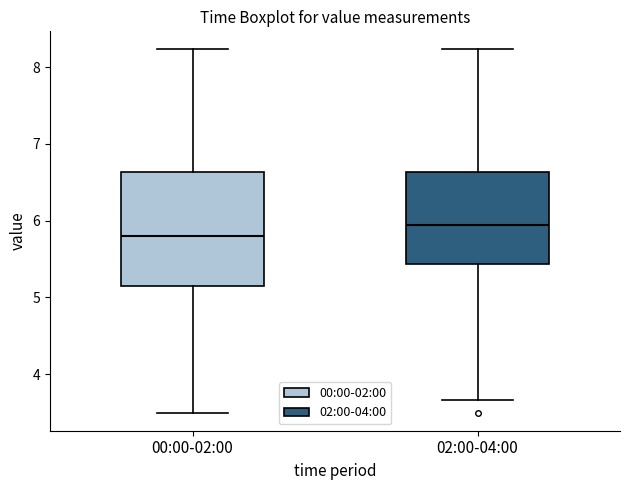

Reading left to right, transcribe this box plot: for each box, give where its median line is, the range the box spans, and where its two whiskers end, as read against the y-axis. The values are not printed on the chart, so give them approximately, as read against the axis.

00:00-02:00: median 5.8, box 5.2 to 6.6, whiskers 3.5 to 8.2
02:00-04:00: median 5.9, box 5.4 to 6.6, whiskers 3.7 to 8.2